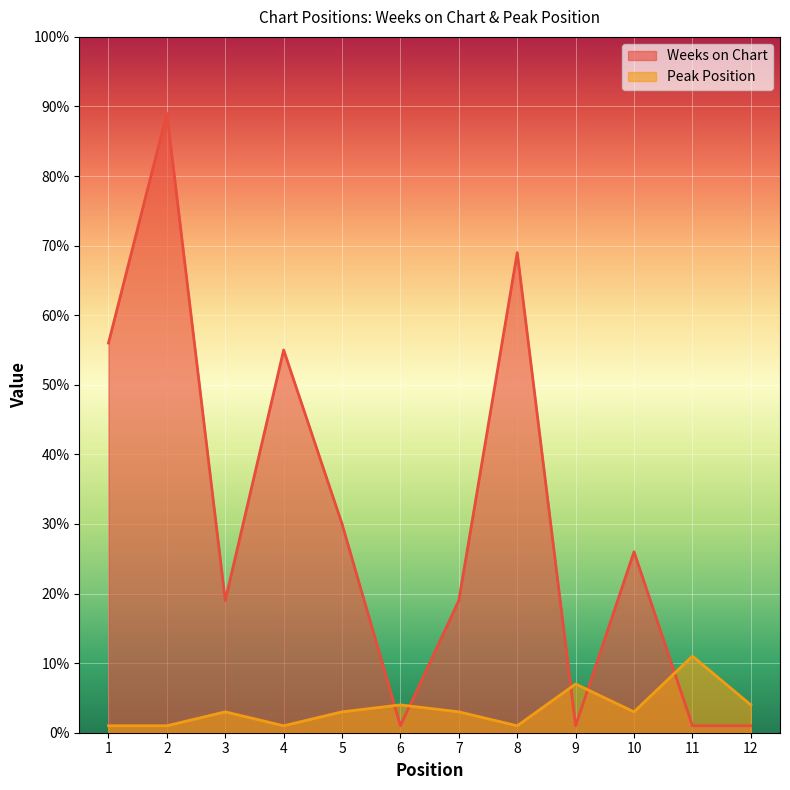

Between which two adjacent categories do Weeks on Chart and Peak Position first intersect?

5 and 6